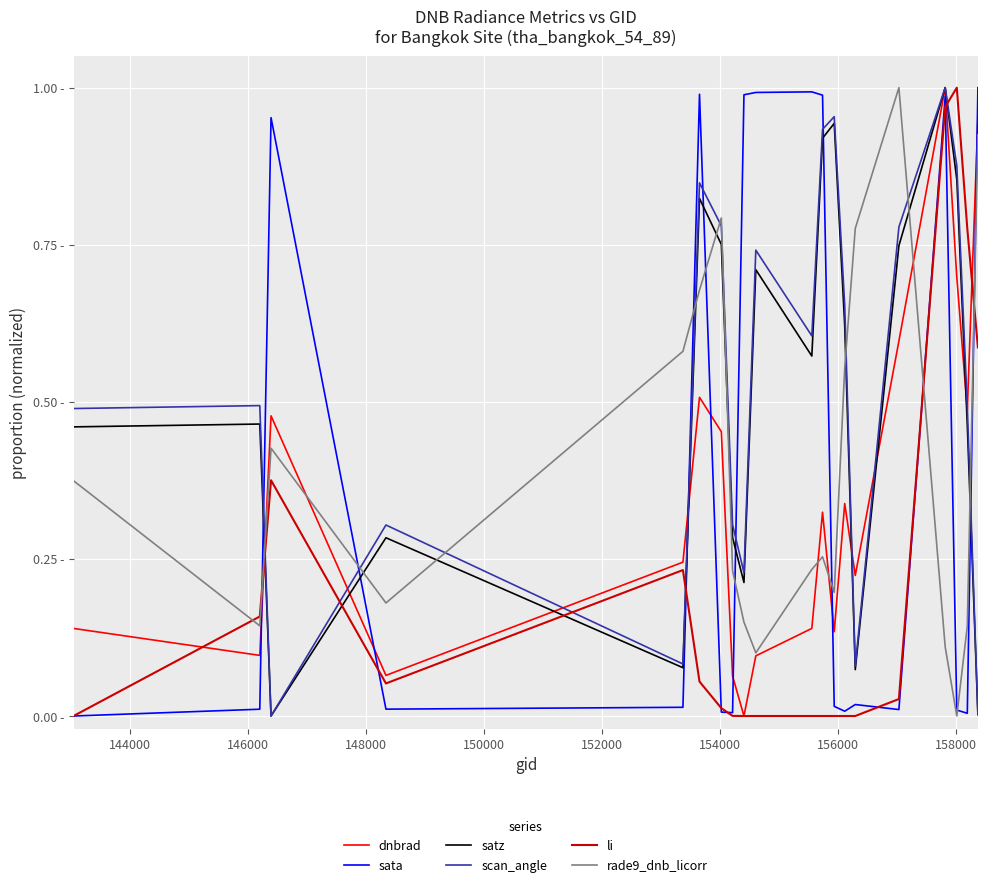

Which series has the largest total across all categories?

scan_angle